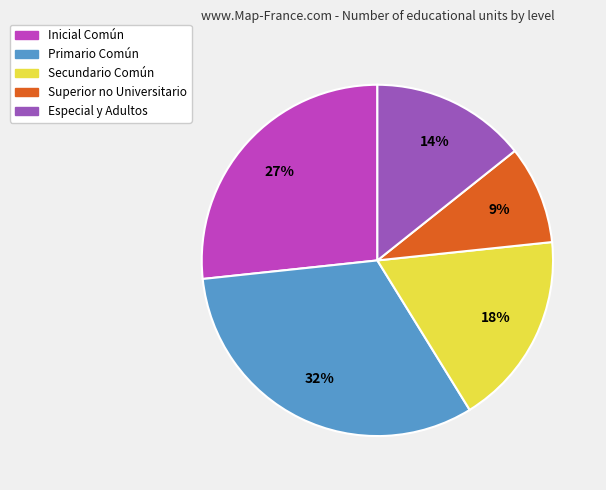

To the nearest percent, what is the average slice percentage?

20%